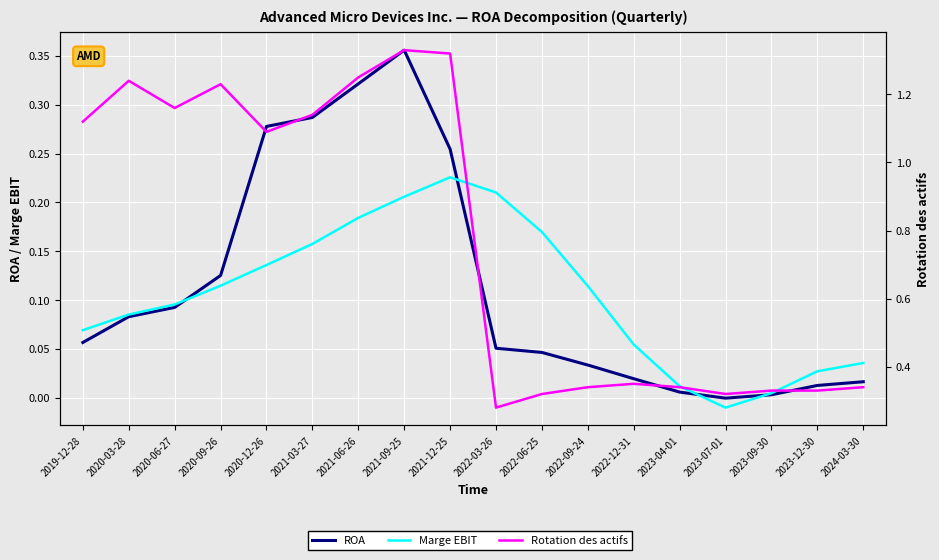

True or false: Rotation des actifs and ROA cross at least once.

False